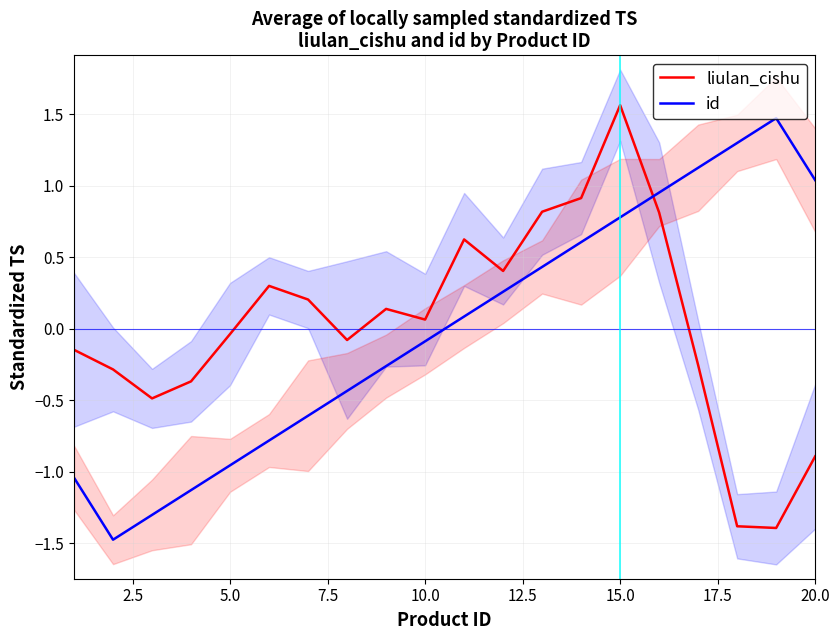

What is the highest value of the liulan_cishu series?

1.6